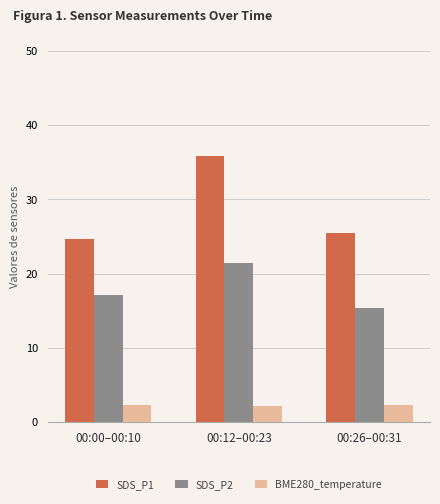

Between 00:00–00:10 and 00:12–00:23, which series saw the biggest shift?

SDS_P1